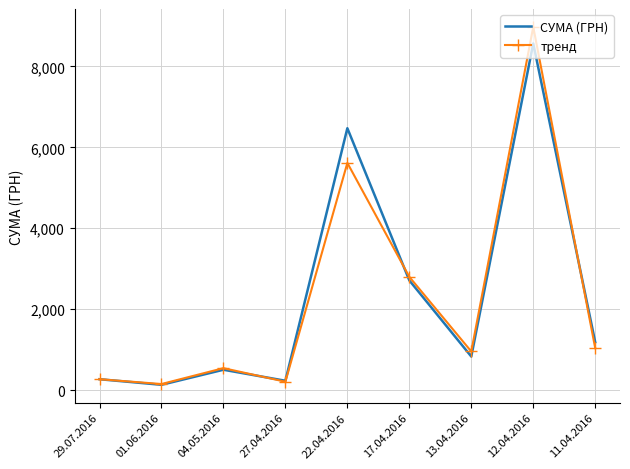

What is the maximum value for СУМА (ГРН)?

8566.0